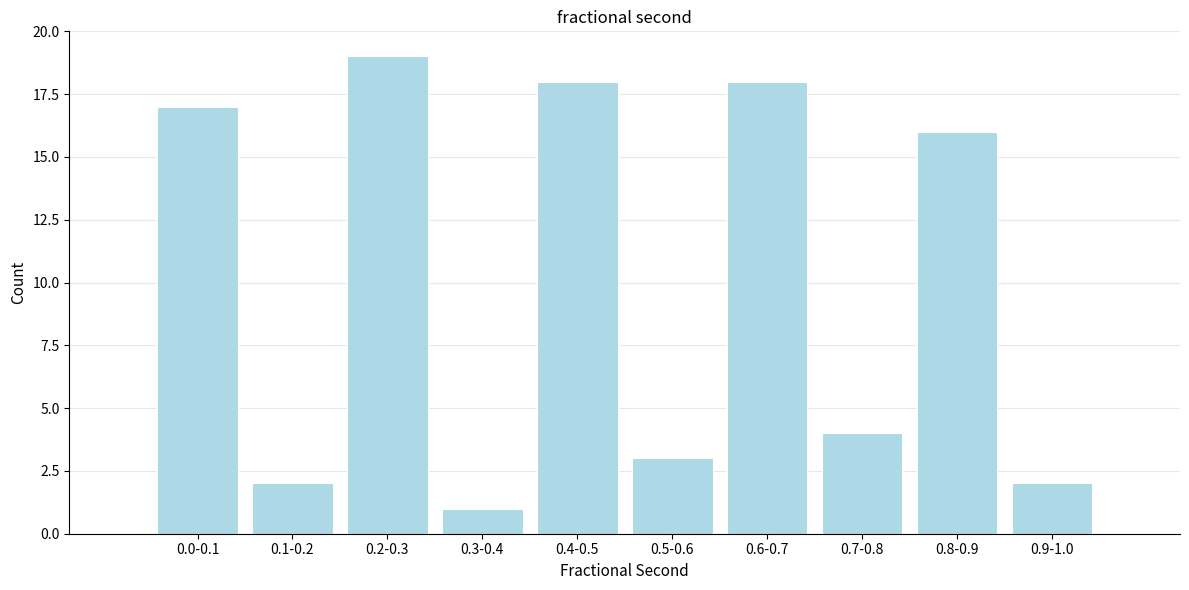

Reading right to left, list all the values displayed in this chart.

2	16	4	18	3	18	1	19	2	17